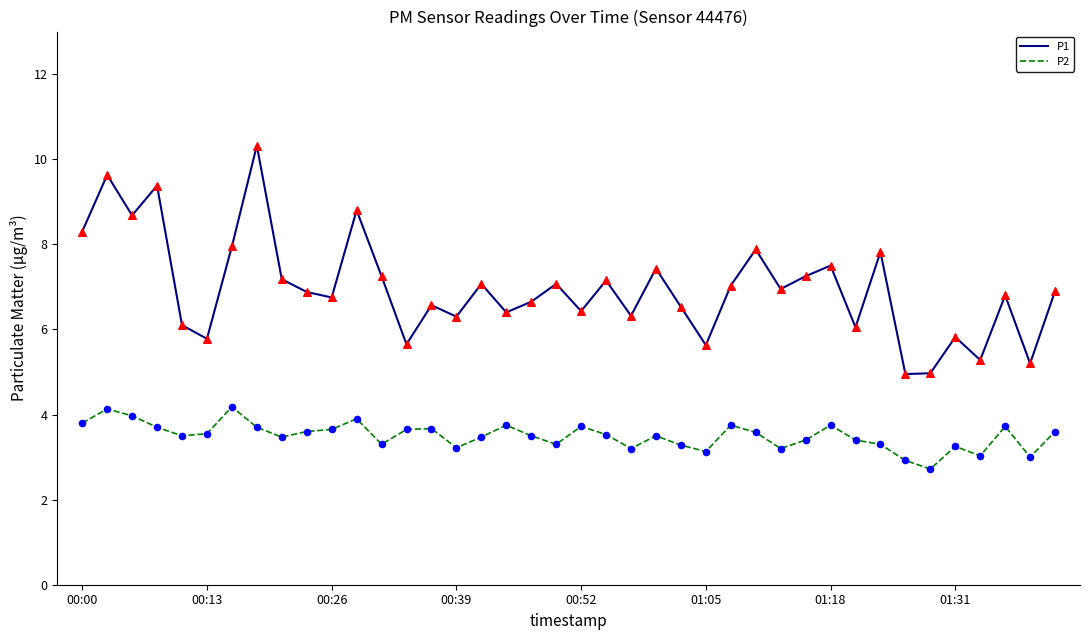

Which series has the widest spread of values?

P1